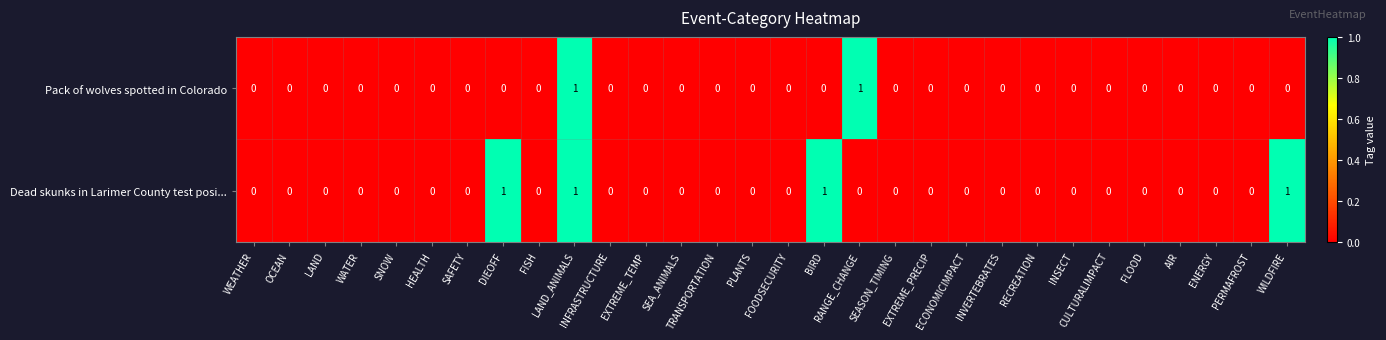

How many Pack of wolves spotted in Colorado values are between 0 and 1?

30